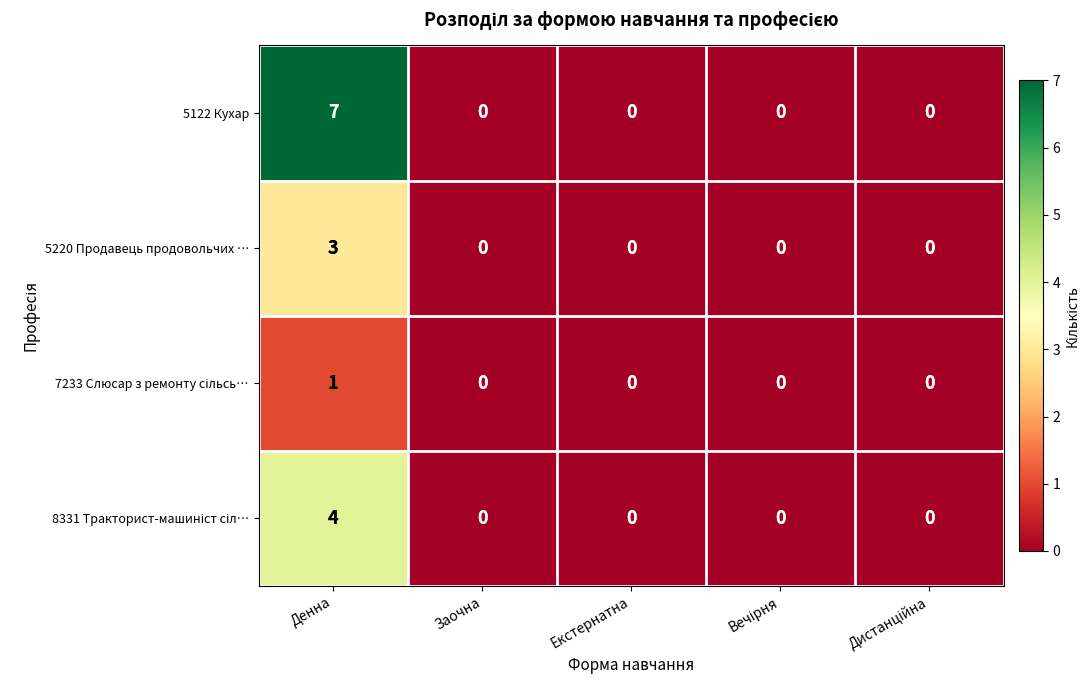

At which category is the sum across all series the highest?

Денна